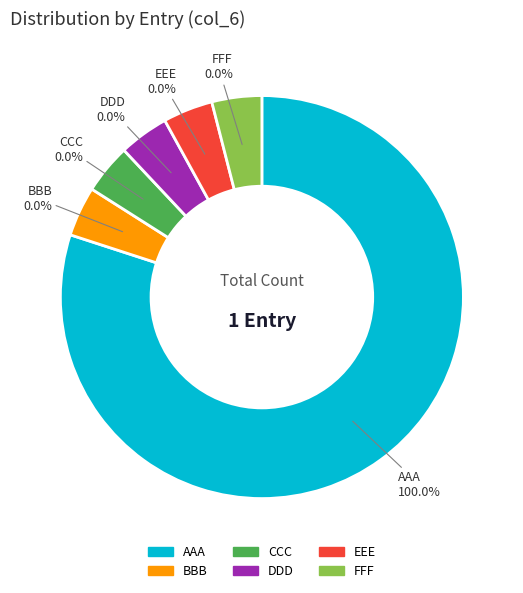

The EEE slice represents 1% of the pie. True or false?

False